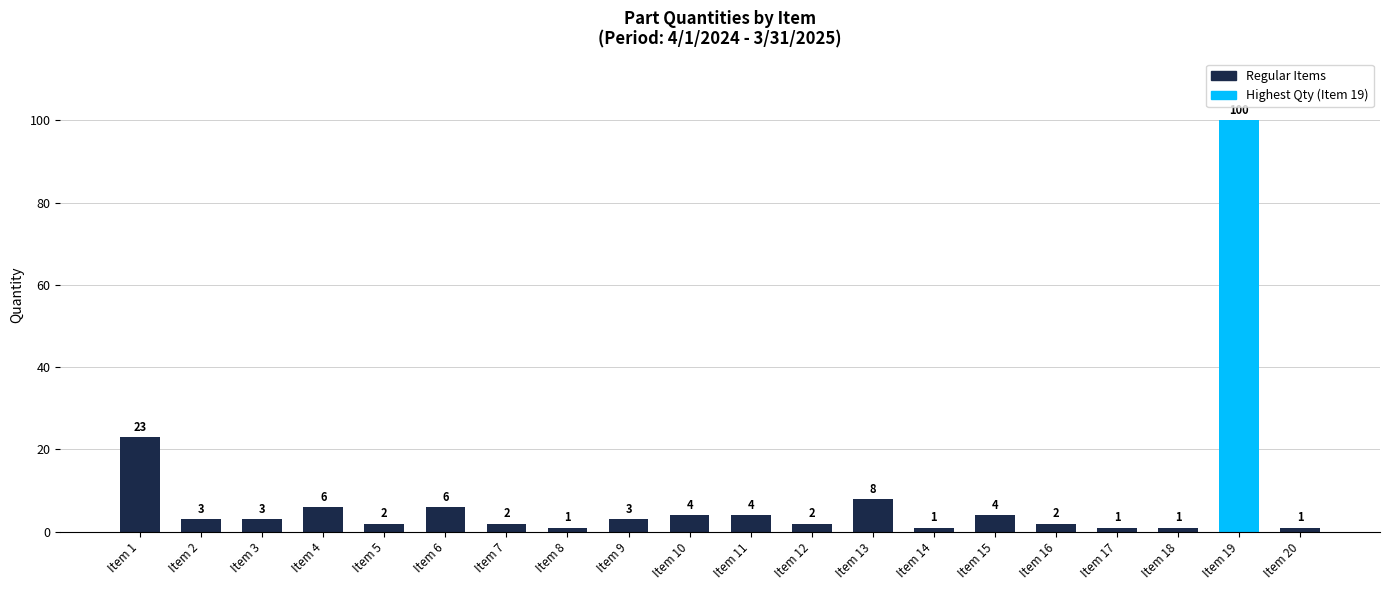

What is the difference between the values at Item 9 and Item 19?

97